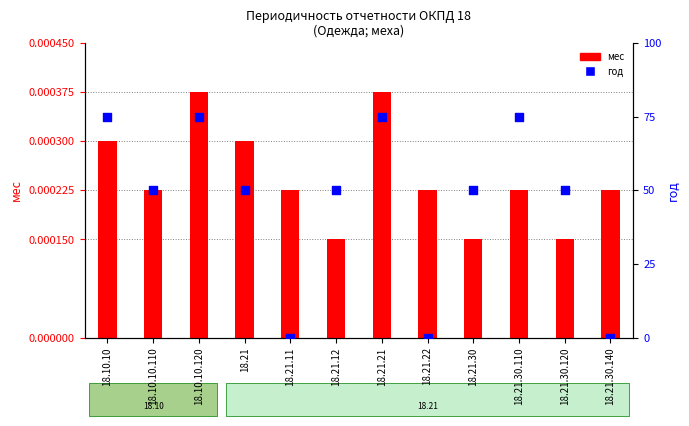

Which series reaches the minimum Y coordinate?

год (Периодичность)